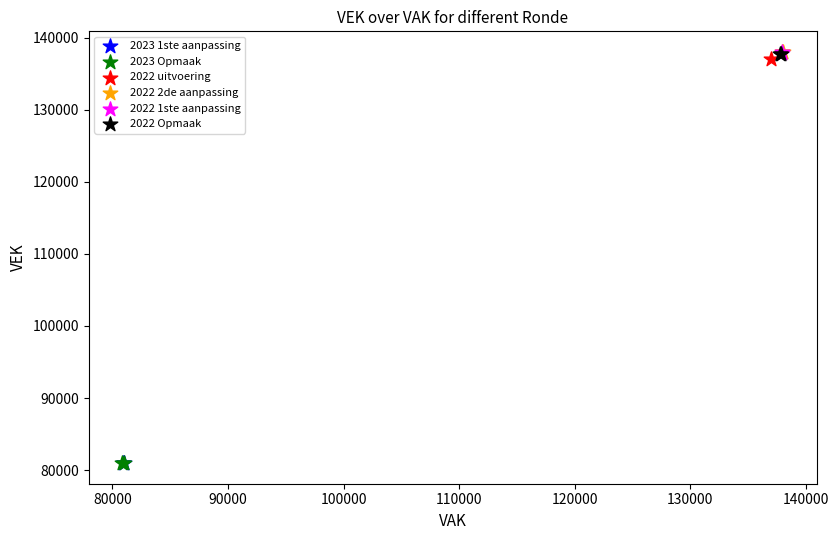

What are all the series names shown in the legend?

2023 1ste aanpassing, 2023 Opmaak, 2022 uitvoering, 2022 2de aanpassing, 2022 1ste aanpassing, 2022 Opmaak